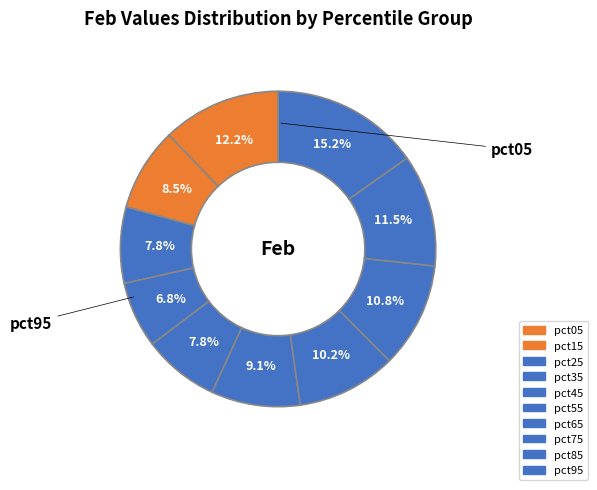

To the nearest percent, what is the combined percentage of pct45 and pct65?

18%